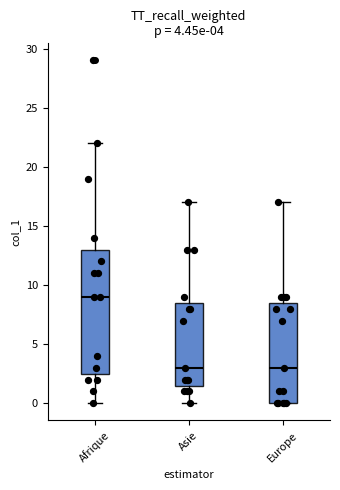

Which box's median line is the highest?

Afrique